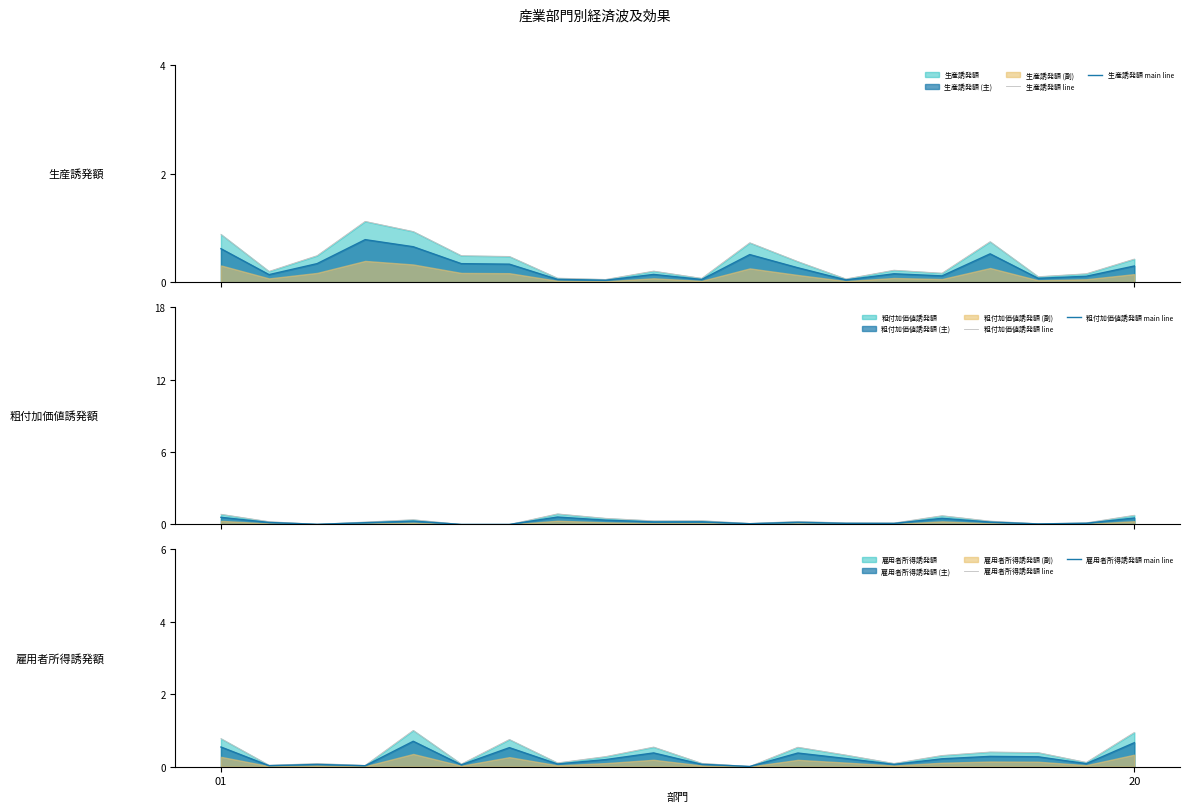

Which series has the largest total across all categories?

生産誘発額 line